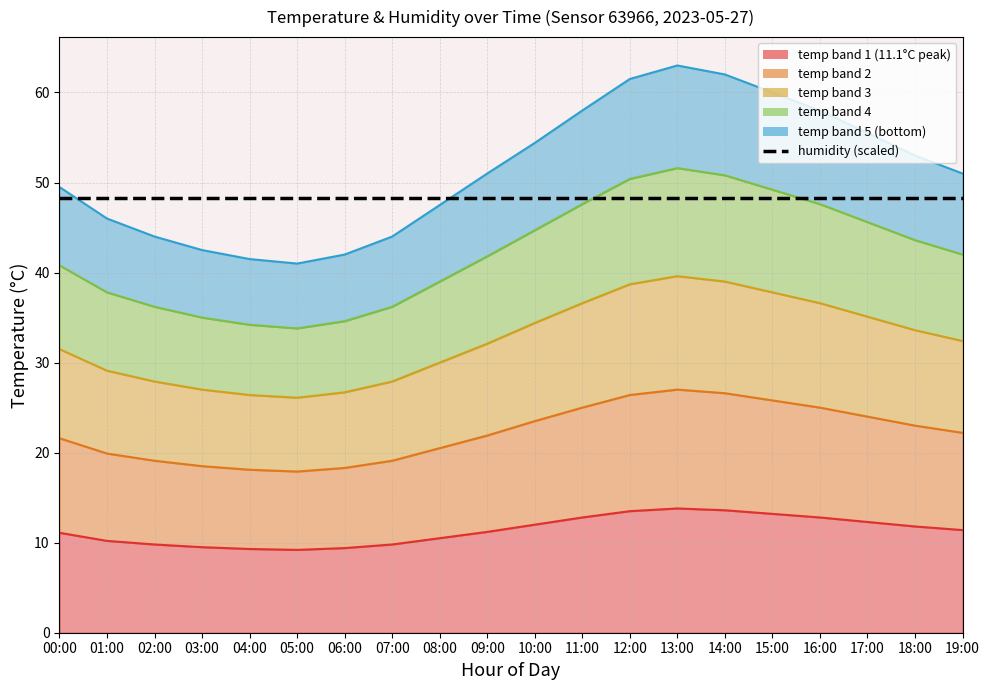

What is the sum of the temp_band_4 values at 14:00 and 16:00?

98.4